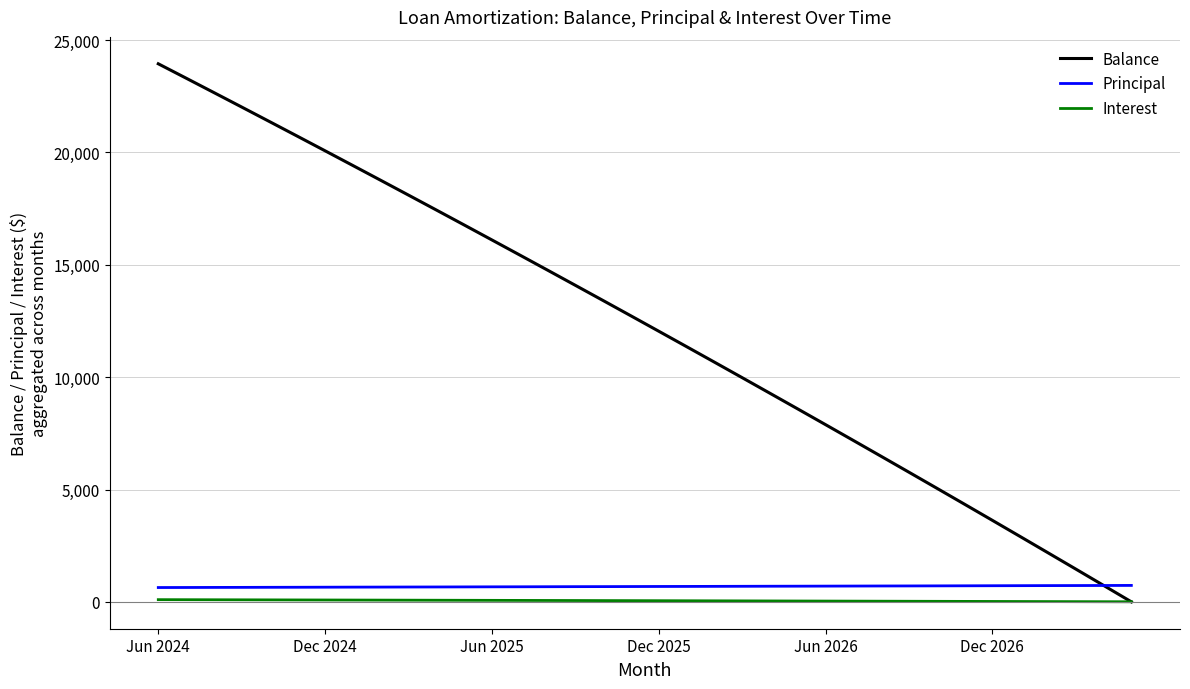

True or false: Balance has more than 0 interior local peaks.

False